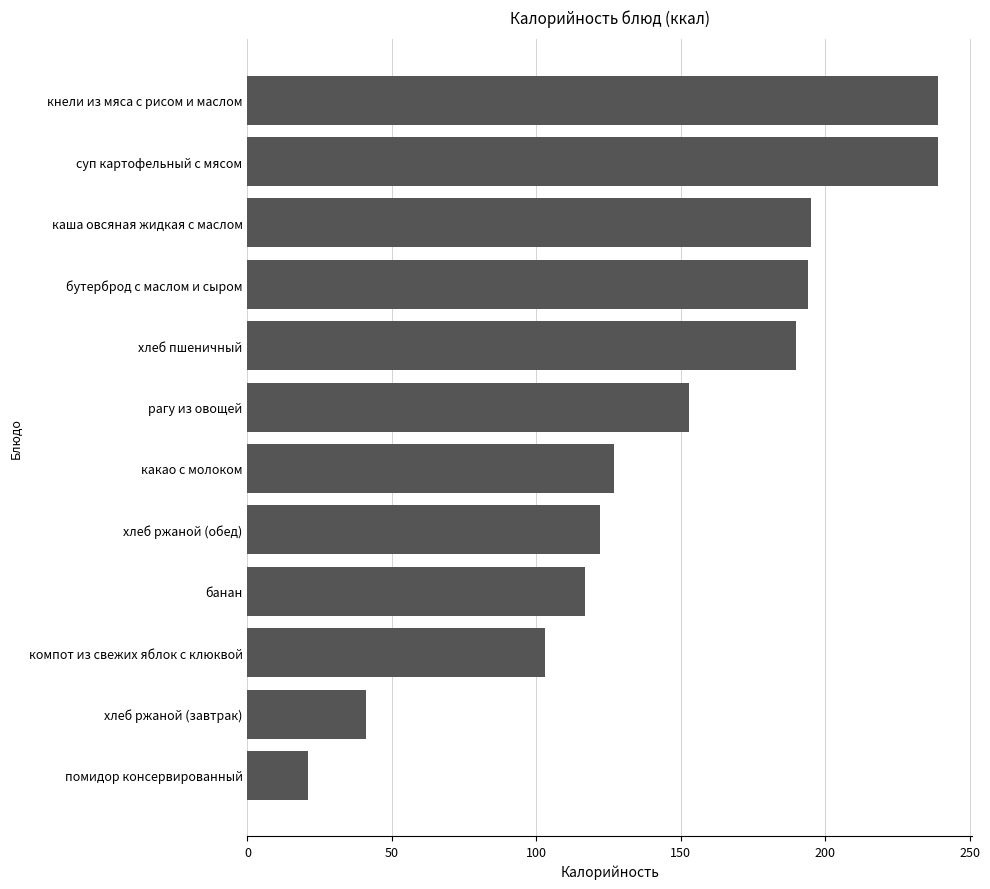

What is the ratio of the value at компот из свежих яблок с клюквой to the value at хлеб пшеничный?

0.5